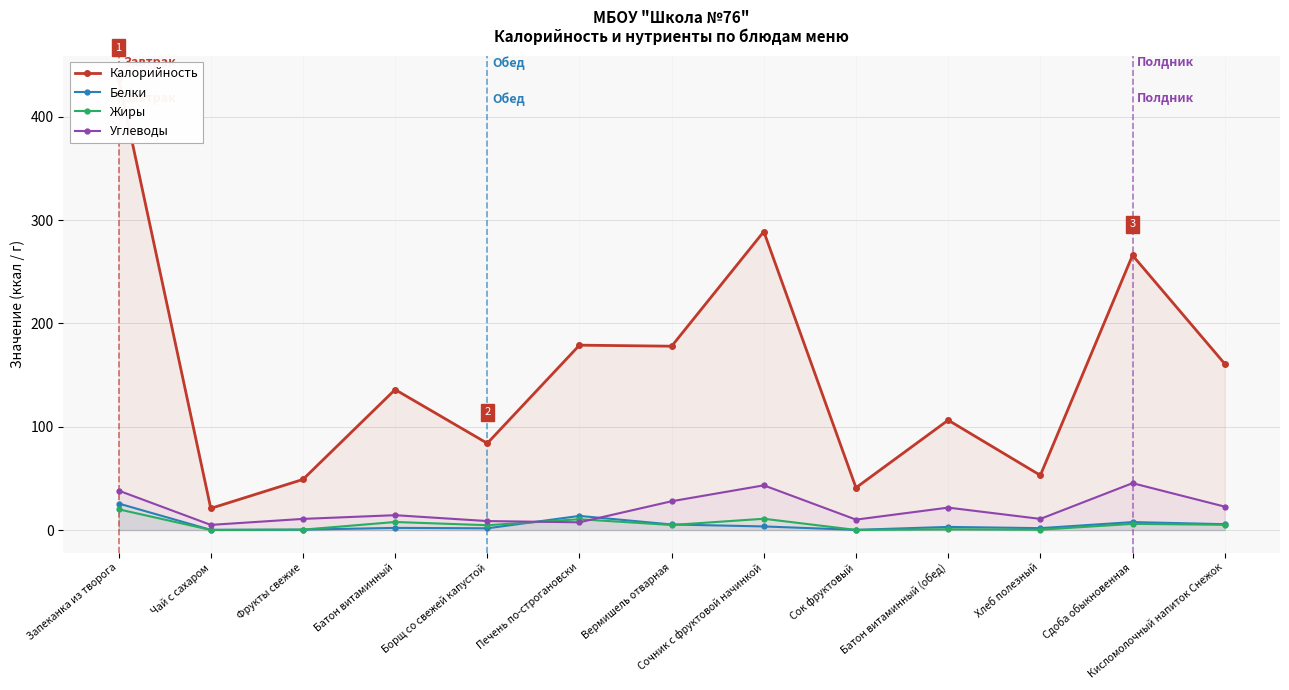

In Жиры, how many points are higher than both neighbors (excluding endpoints)?

5